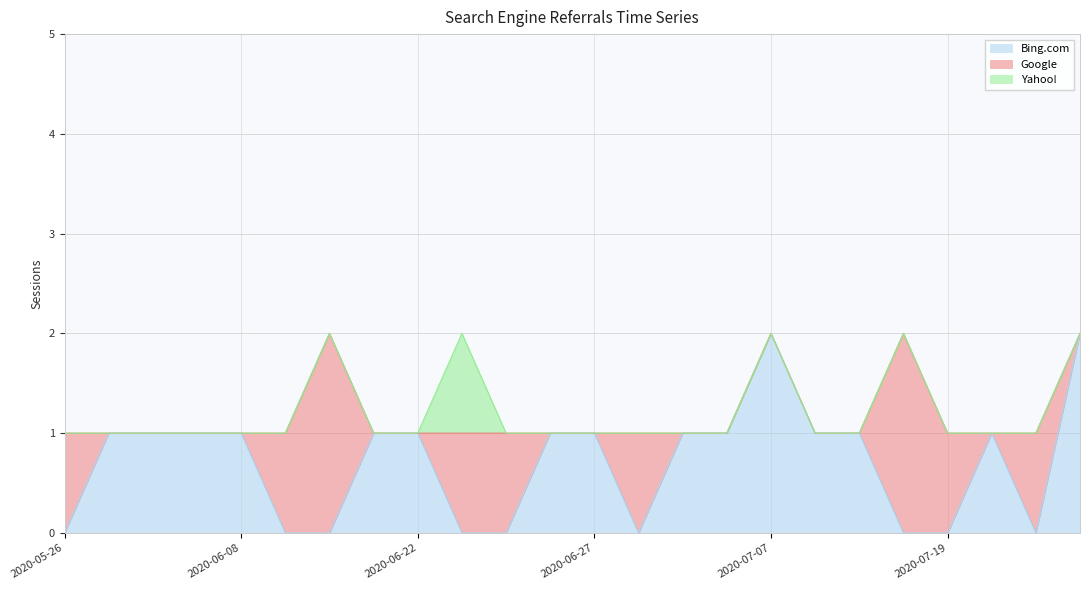

At which label is Bing.com closest to 1?

2020-05-30